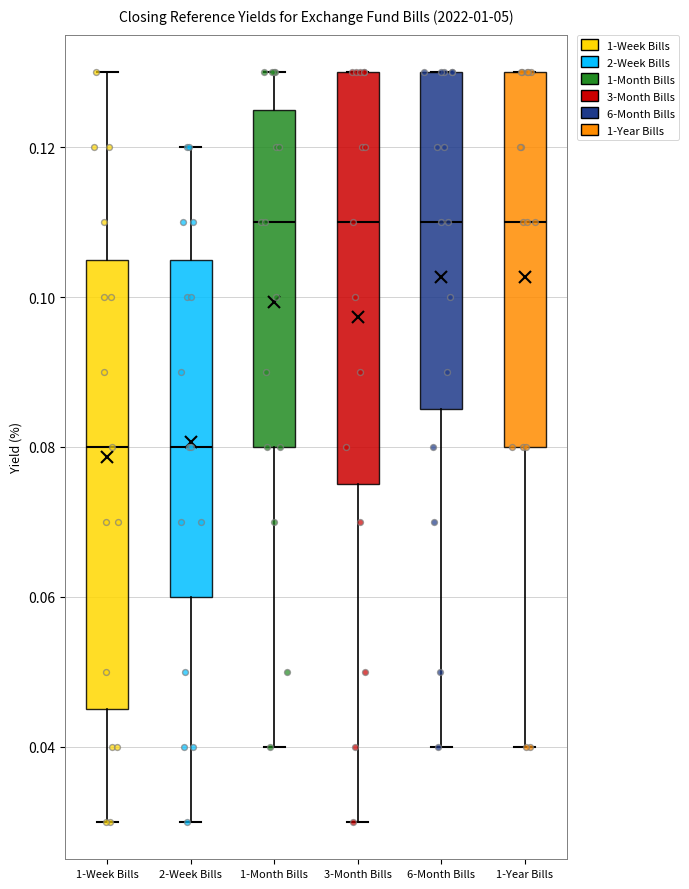

Where is the upper edge of the box for 6-Month Bills on the y-axis? The values are not printed on the chart, so give them approximately, as read against the axis.

0.130